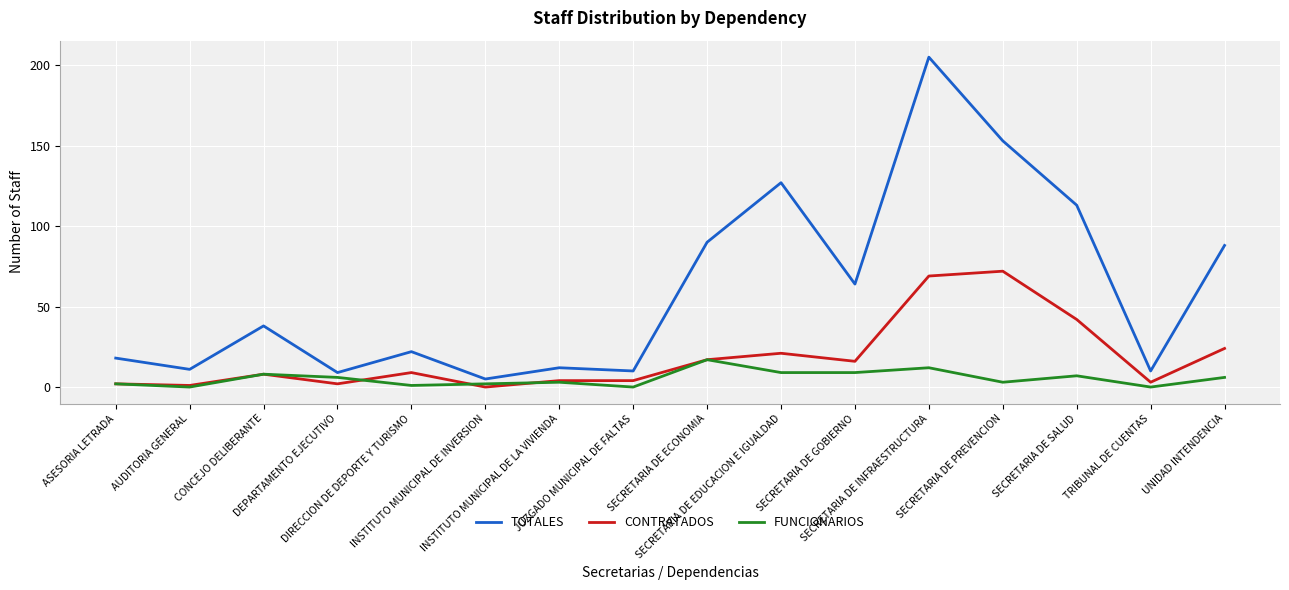

How many series are shown in this chart?

3